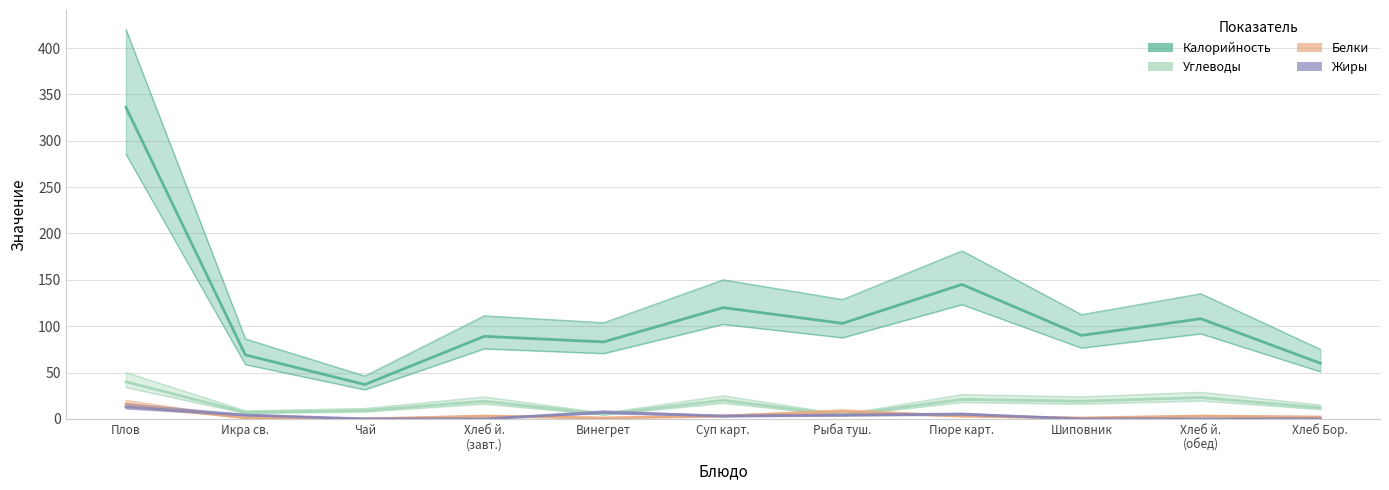

List the labels in order of Белки value, smallest first.

Чай, Икра св., Винегрет, Шиповник, Хлеб Бор., Хлеб й.
(завт.), Суп карт., Пюре карт., Хлеб й.
(обед), Рыба туш., Плов